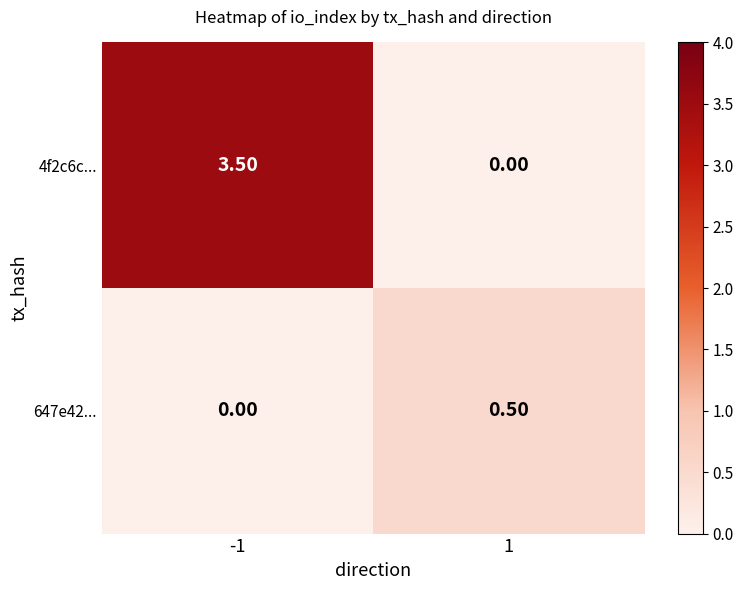

What is the difference between the maximum and minimum values in the 647e42... series?

0.5